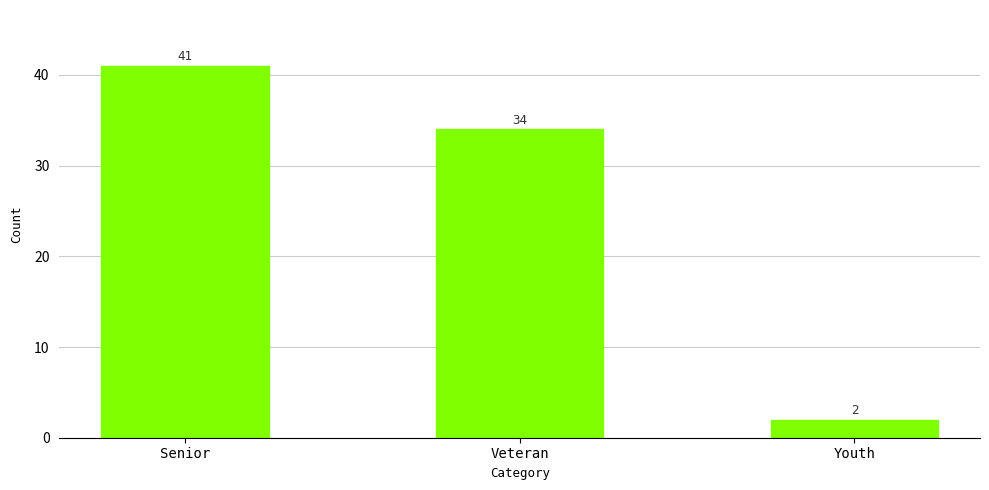

Reading right to left, what are all the values shown in this chart?

2	34	41